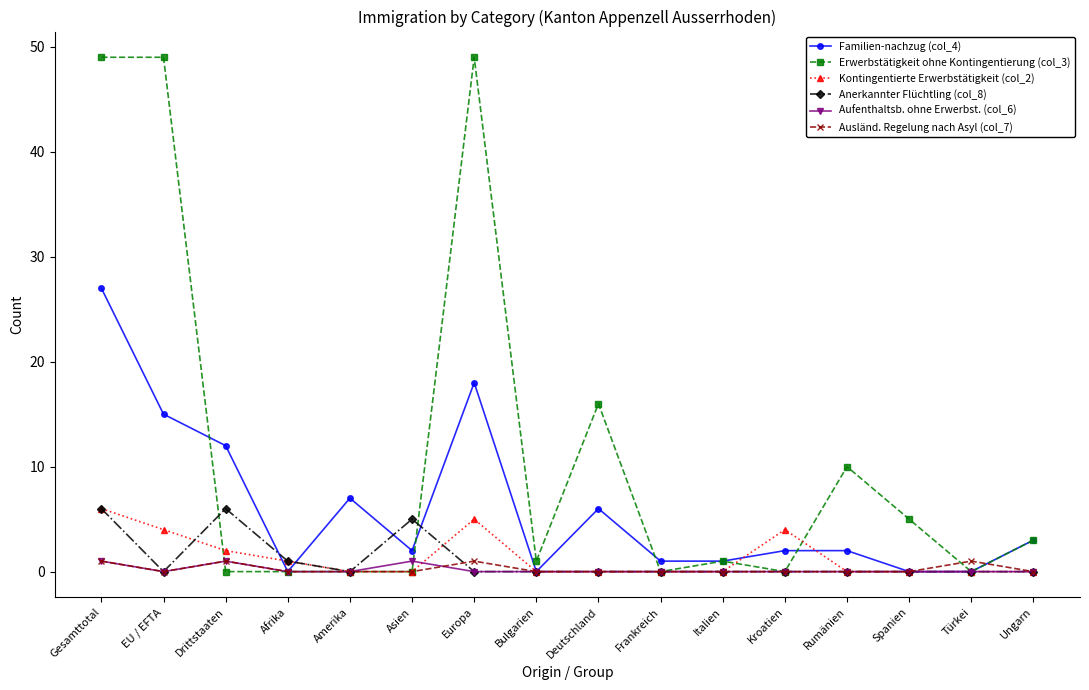

What is the sum of the Ausländ. Regelung nach Asyl (col_7) values at Asien and Gesamttotal?

1